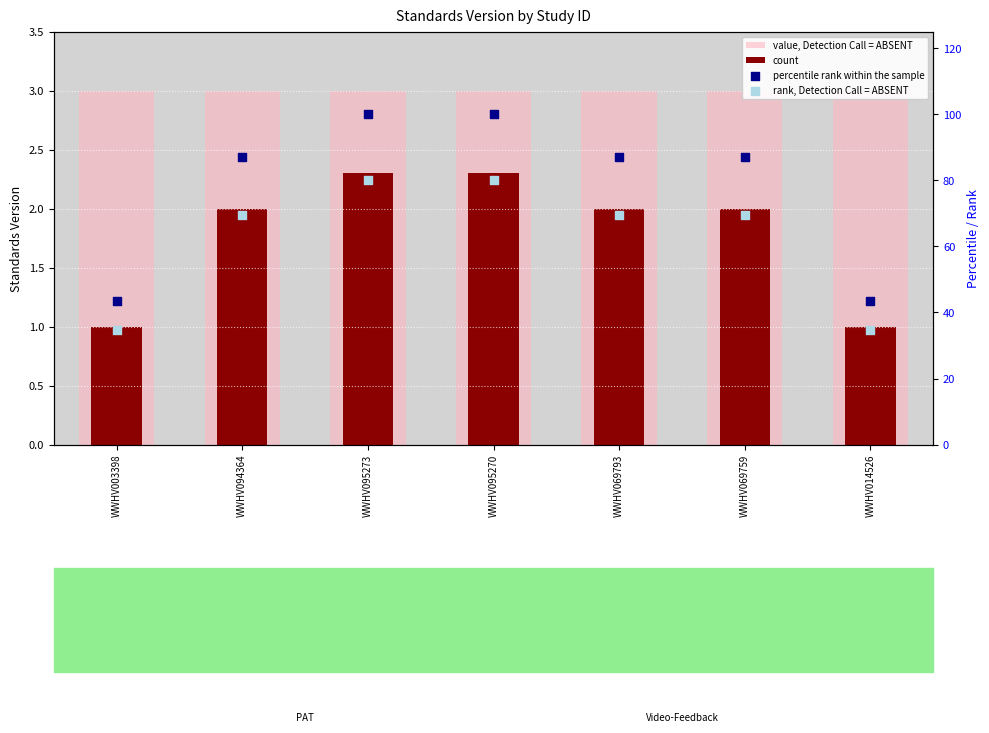

At which category is the sum across all series the highest?

WWHV095273